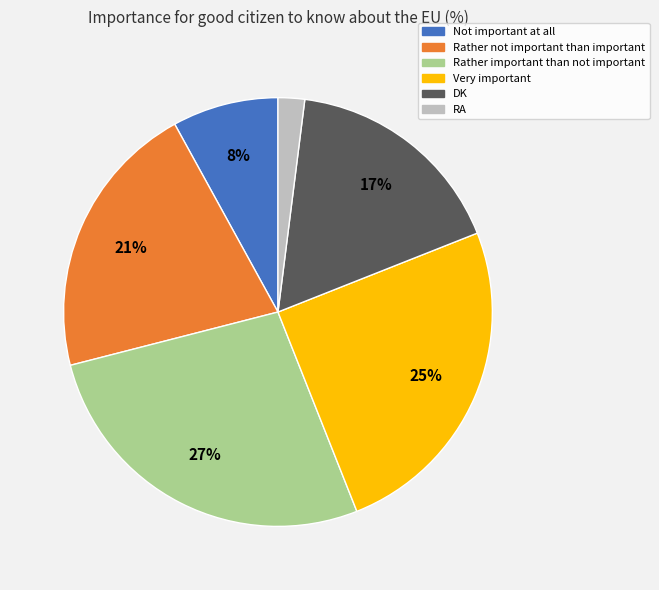

The Very important slice represents 25% of the pie. True or false?

True